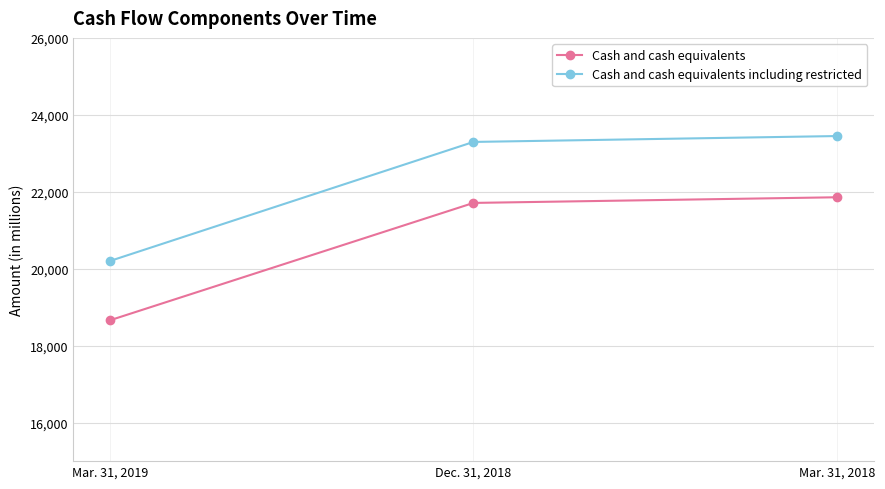

What is the spread (max minus min) of values at Dec. 31, 2018?

1585